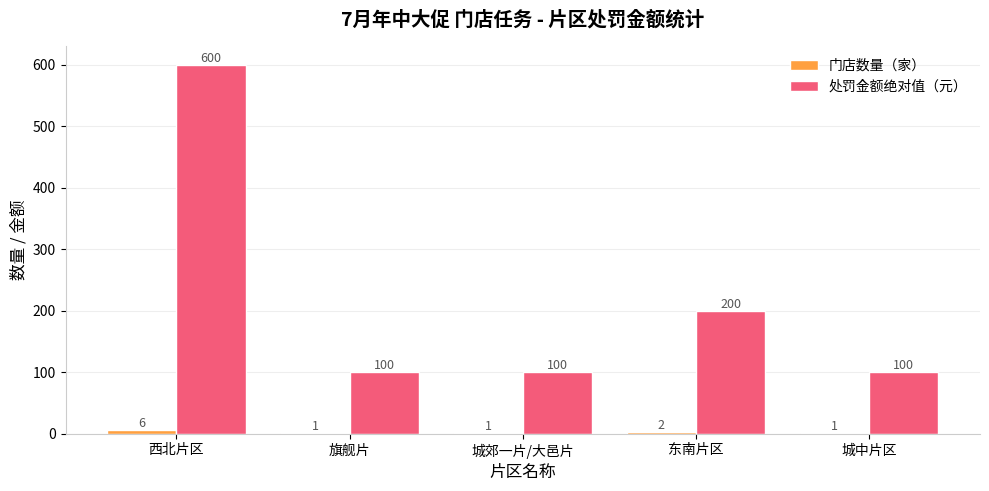

At which label does 处罚金额绝对值（元） reach its peak?

西北片区